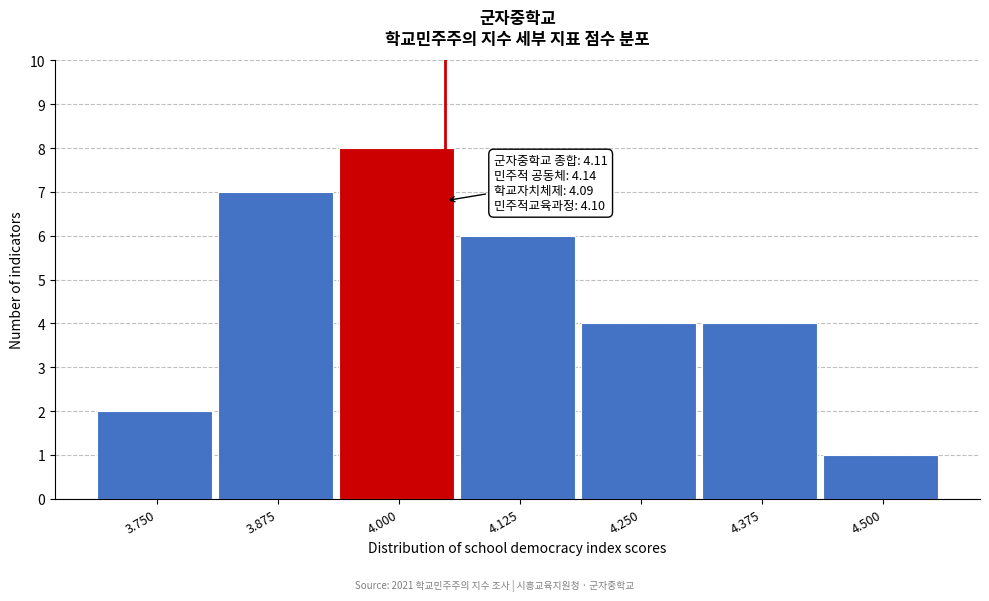

Reading right to left, what are all the values shown in this chart?

4.500=1	4.375=4	4.250=4	4.125=6	4.000=8	3.875=7	3.750=2